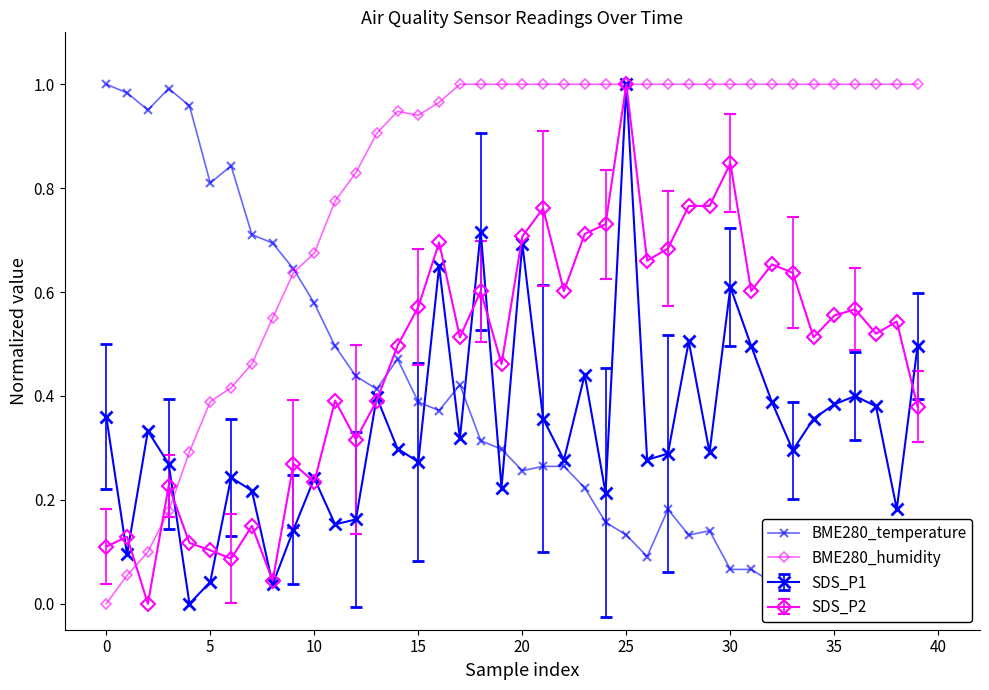

What is the spread (max minus min) of values at 28?

0.9